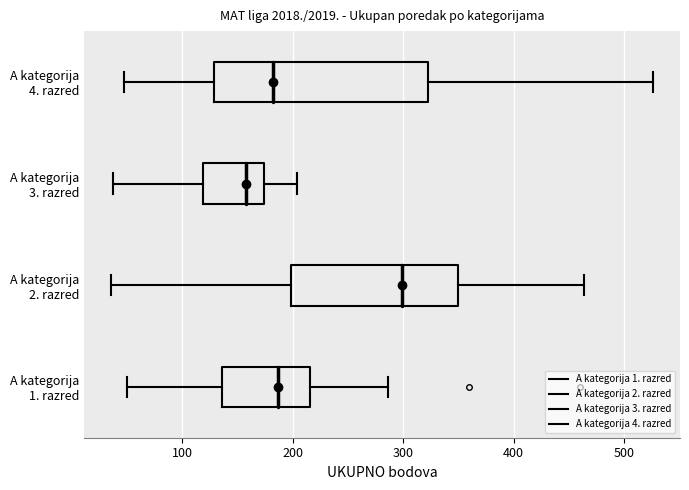

Where does the median line of the box for A kategorija 1. razred sit on the x-axis? The values are not printed on the chart, so give them approximately, as read against the axis.

190